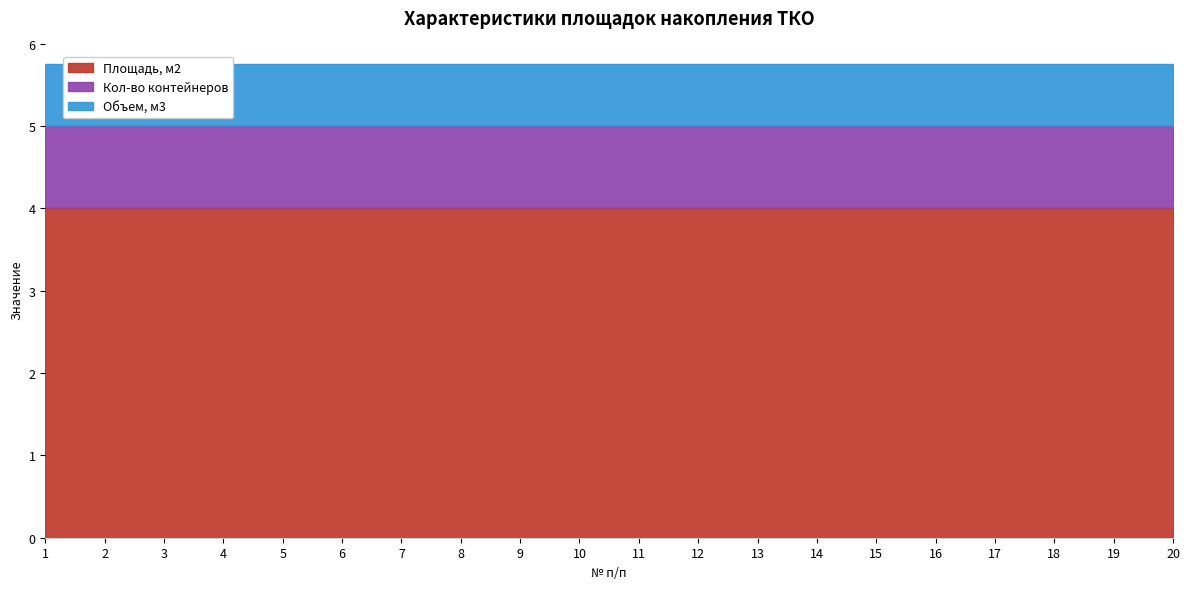

What is the difference between the highest and lowest values at 19?

3.2